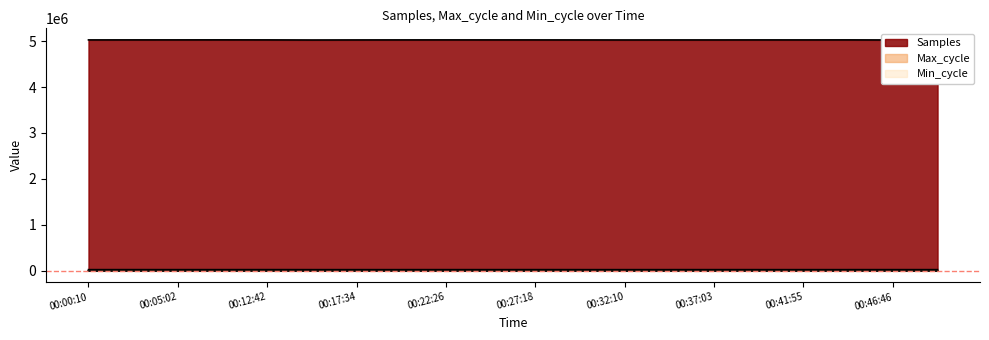

True or false: Max_cycle and Samples cross at least once.

False